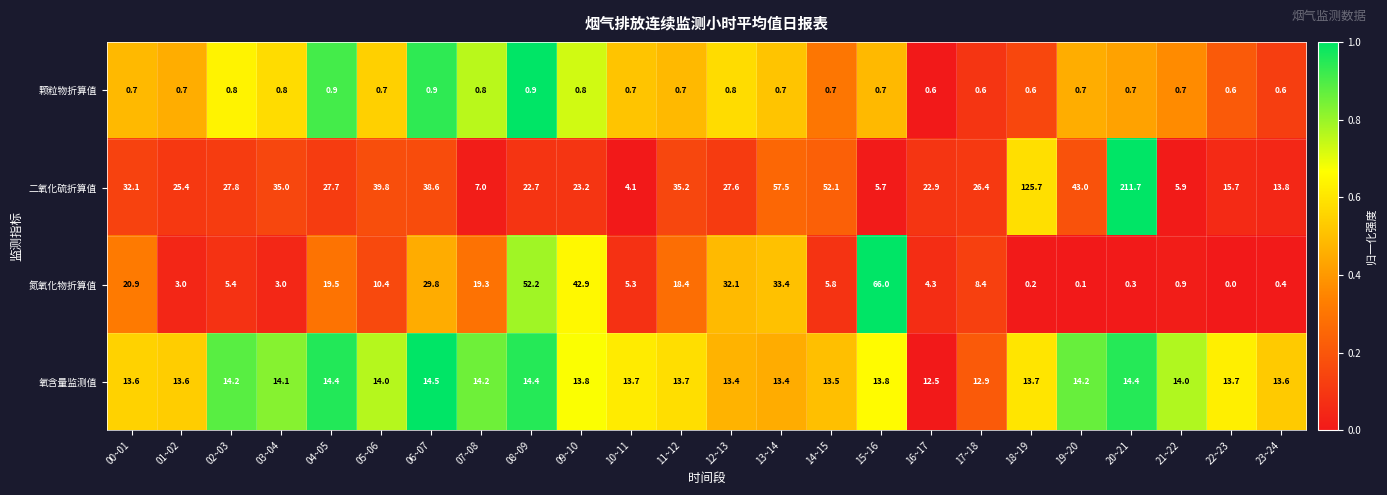

What is the difference between the second highest and second lowest values in the 颗粒物折算值 series?

0.3